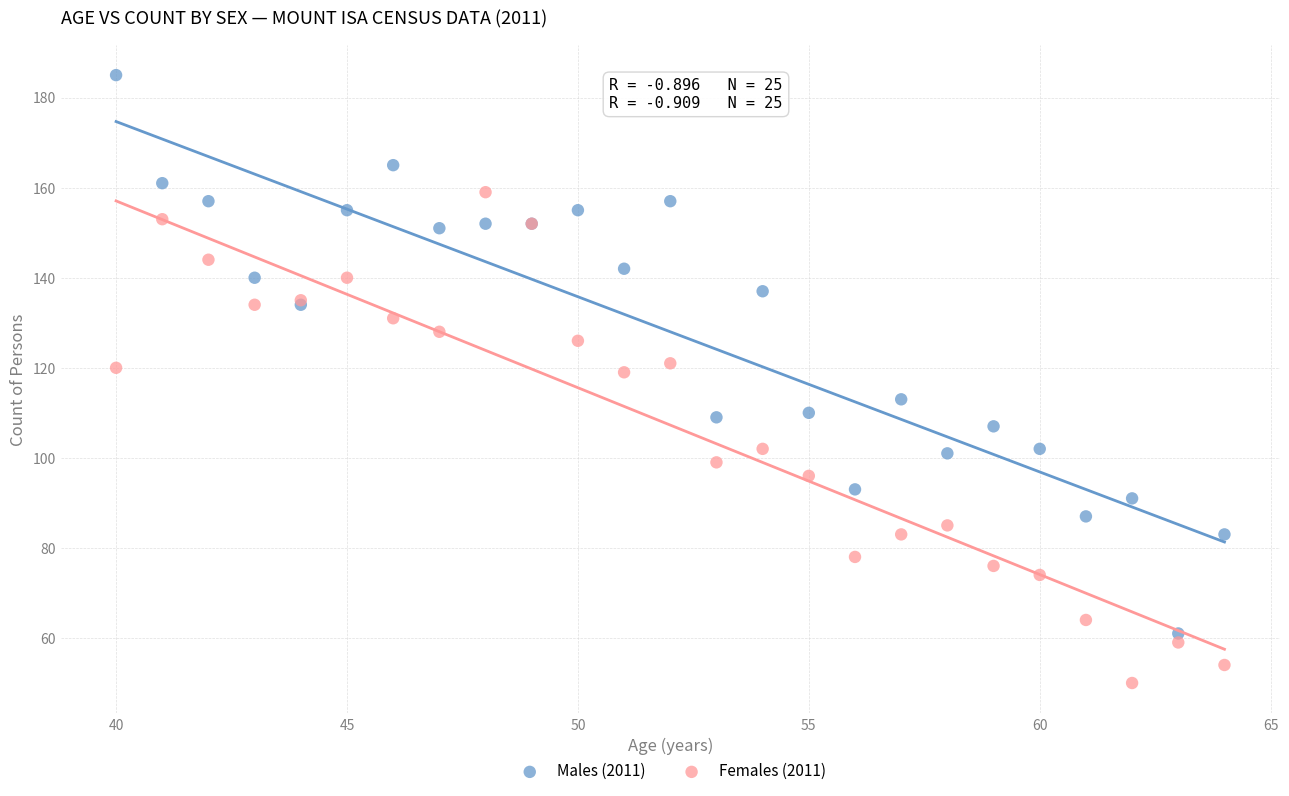

Which series contains the highest Y value?

Males (2011)